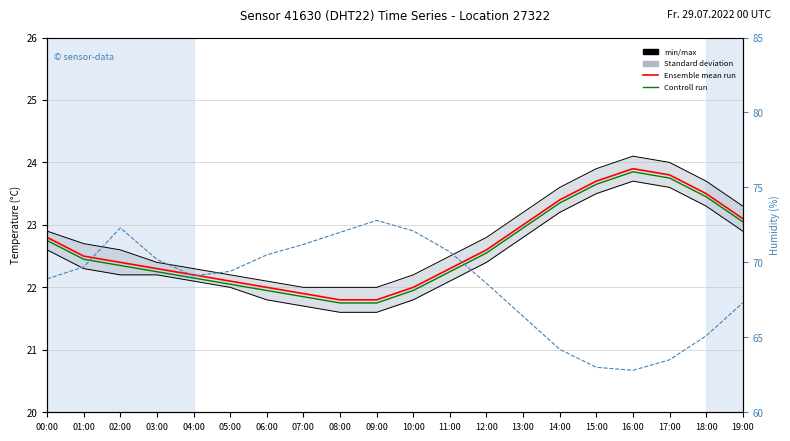

What is the spread (max minus min) of values at 07:00?

49.4